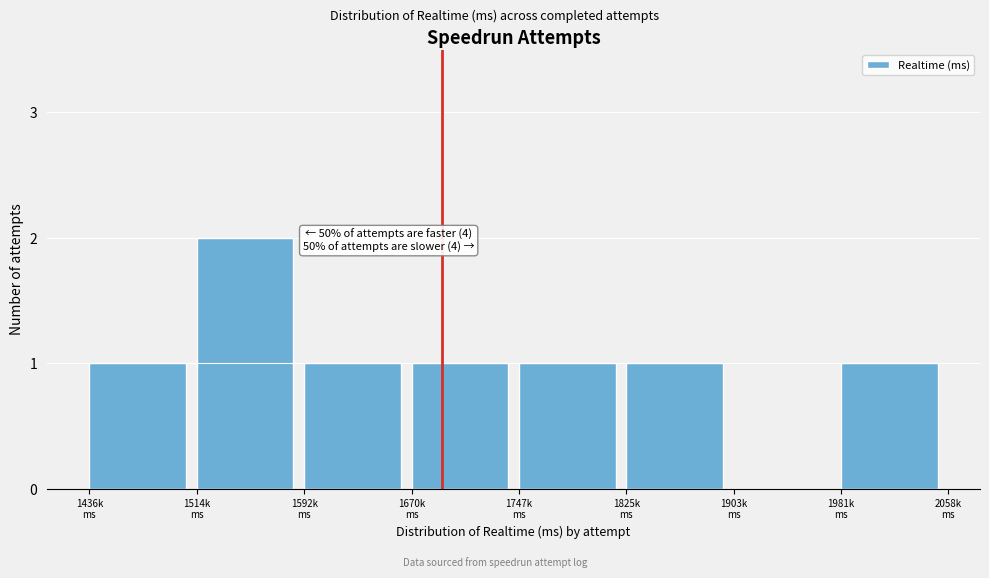

What is the sum of all values?

8